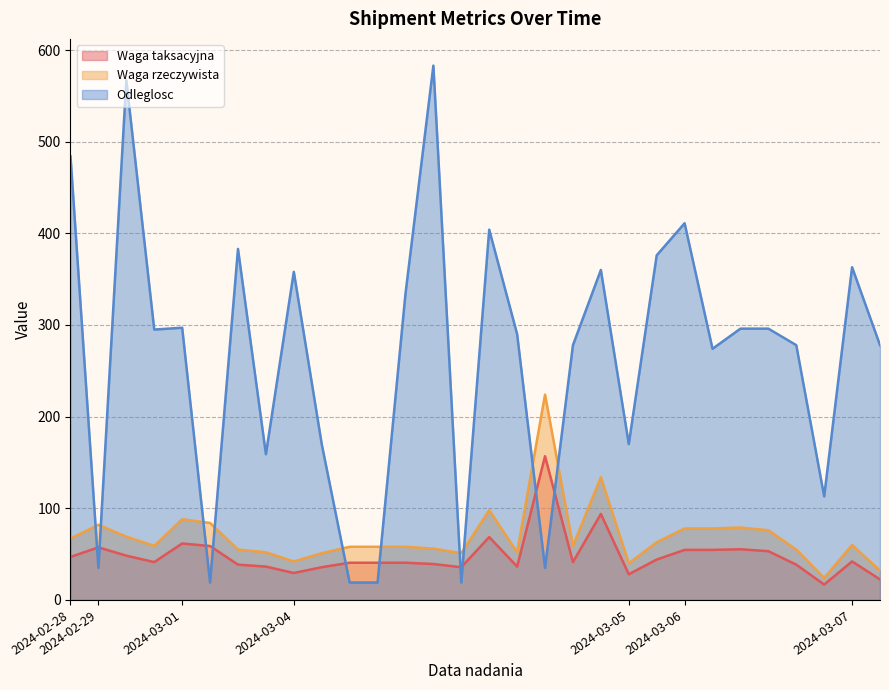

What are all the series names shown in the legend?

Waga taksacyjna, Waga rzeczywista, Odleglosc